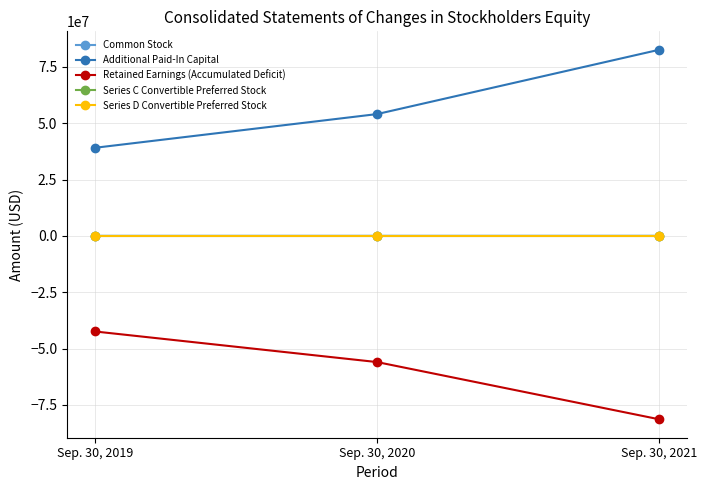

What is the spread (max minus min) of values at Sep. 30, 2020?

109990039